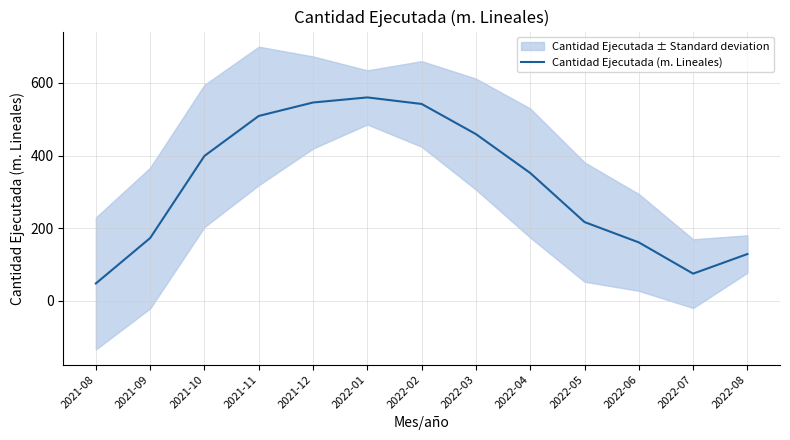

Approximately how many times larger is the value at 2022-06 compared to 2022-01?

0.3